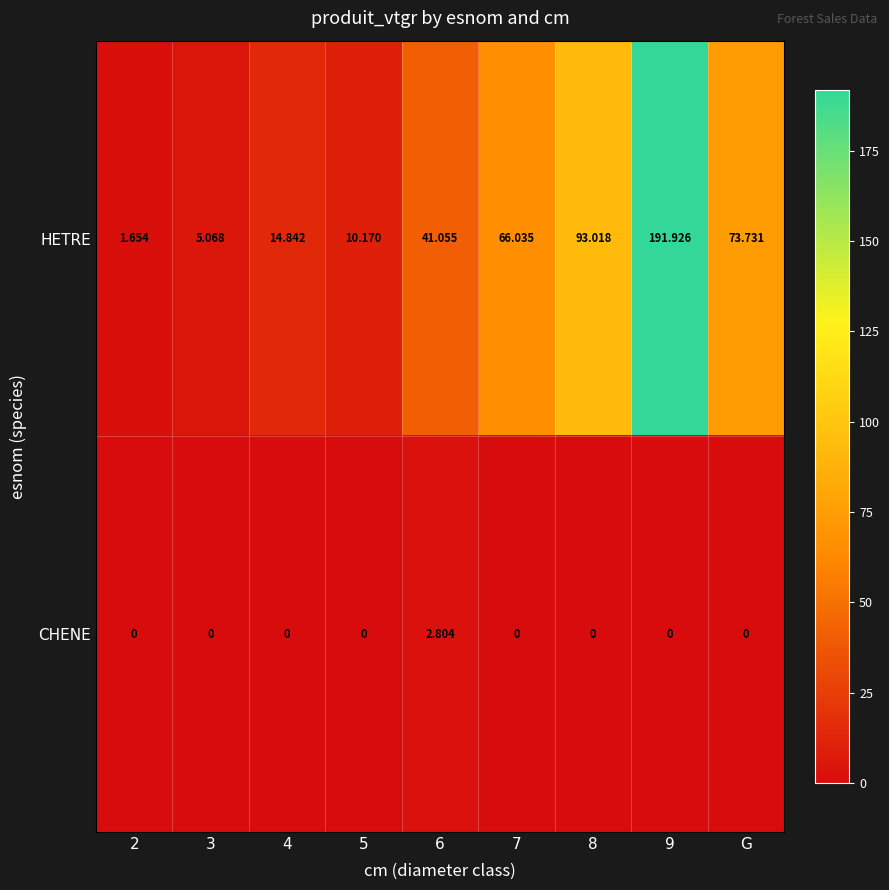

Between 9 and G, which series saw the biggest shift?

HETRE